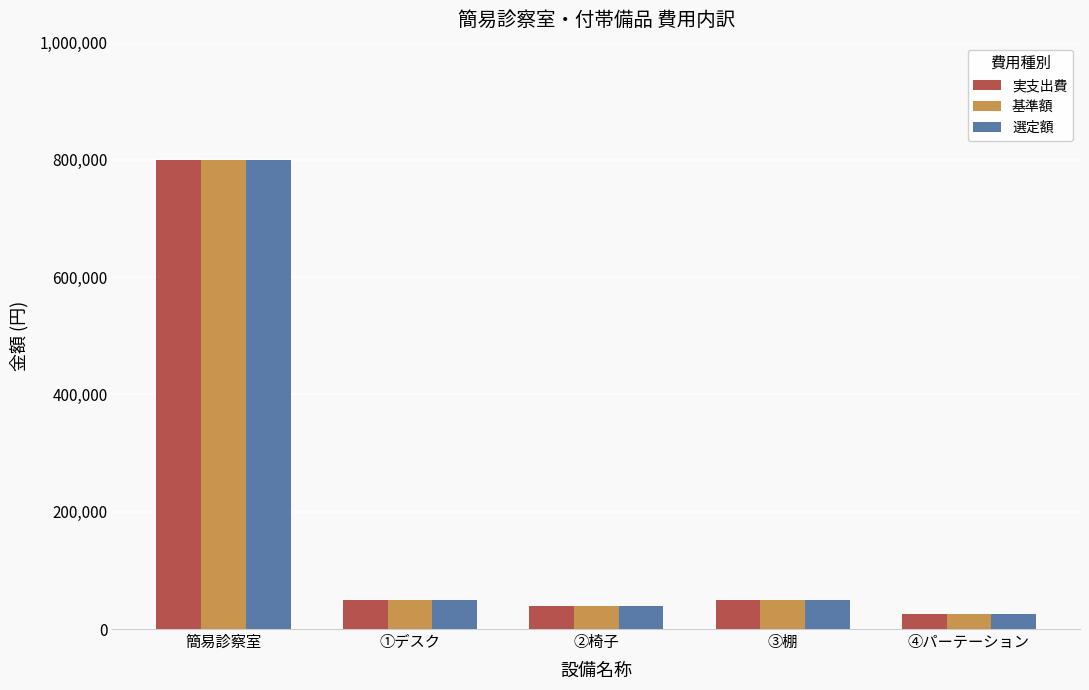

Are the bars horizontal?

No